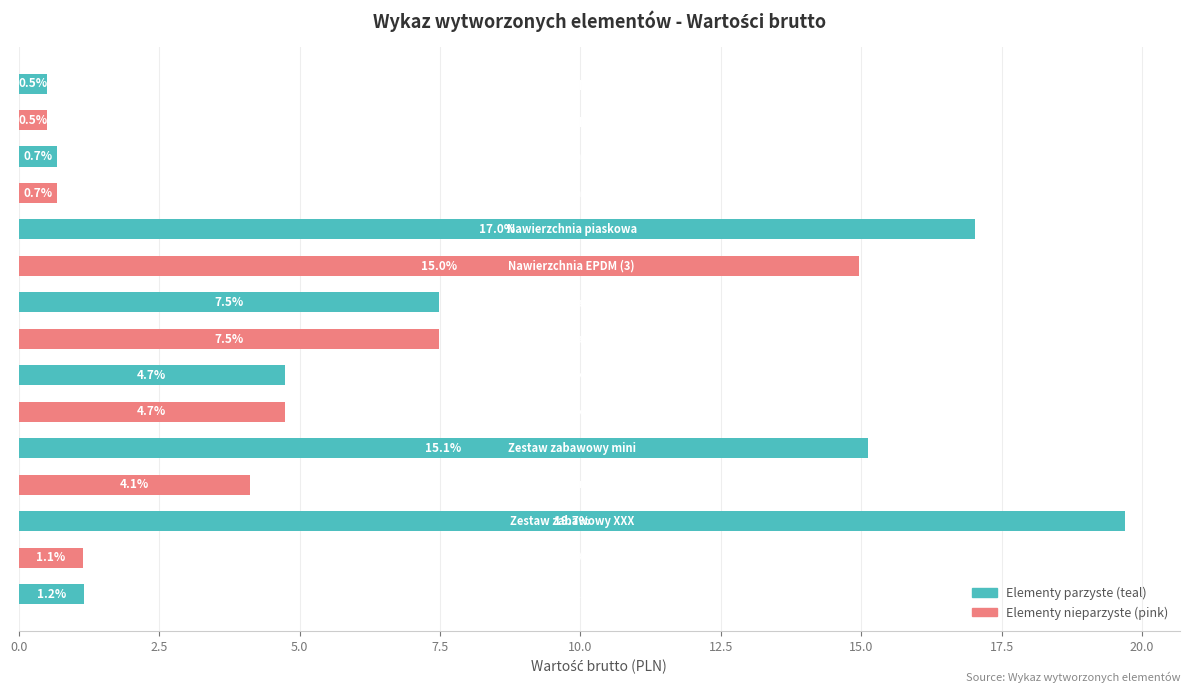

What is the minimum value shown in the chart?

0.5